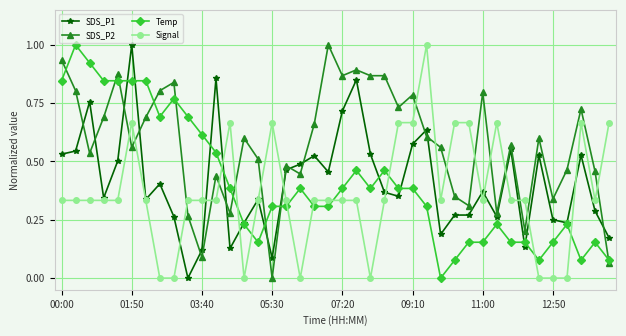

After their last crossing, which series has the higher values: SDS_P2 or Signal?

Signal